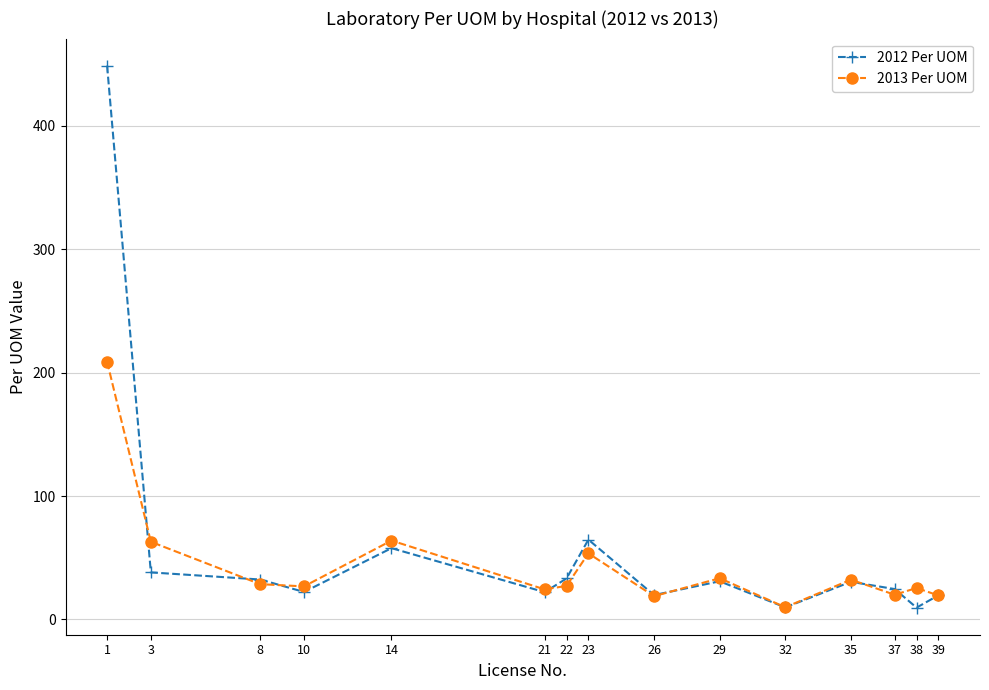

In 2012 Per UOM, how many points are higher than both neighbors (excluding endpoints)?

4